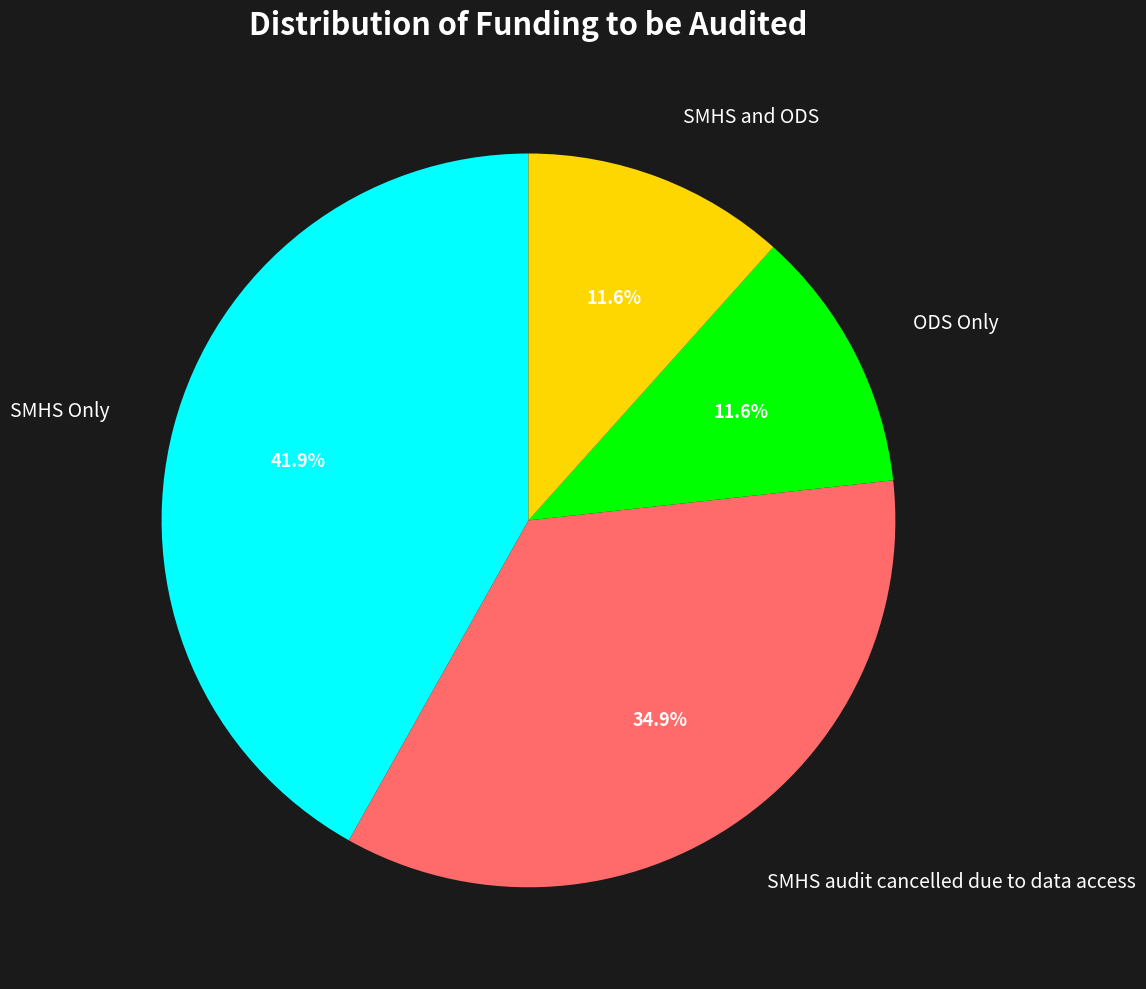

Is there a majority slice in this chart?

No